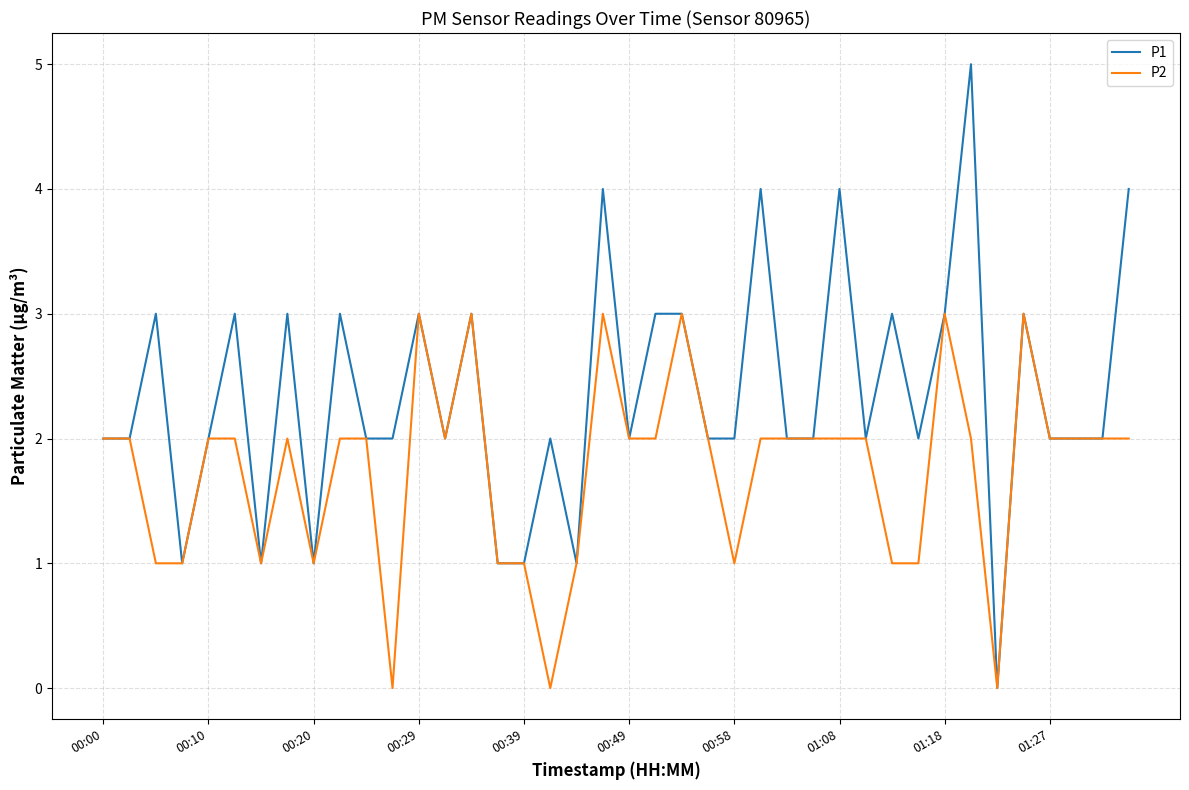

Which series has the widest spread of values?

P1